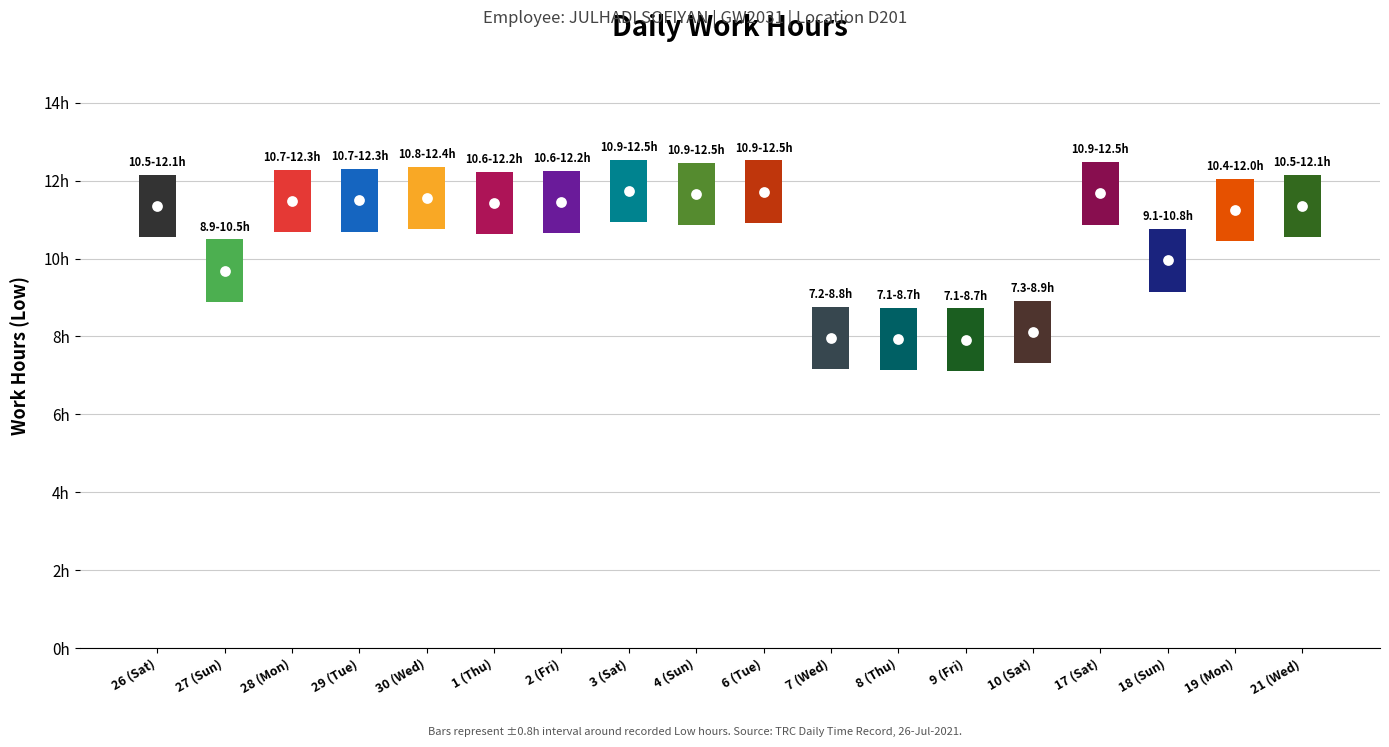

At which category is the sum across all series the highest?

3 (Sat)